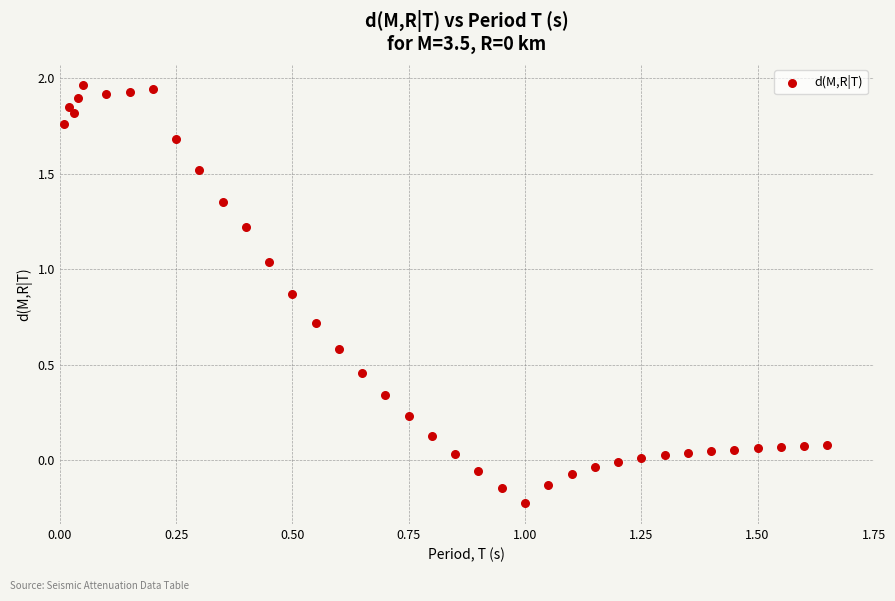

What is the range of X values (max minus min)?

1.6